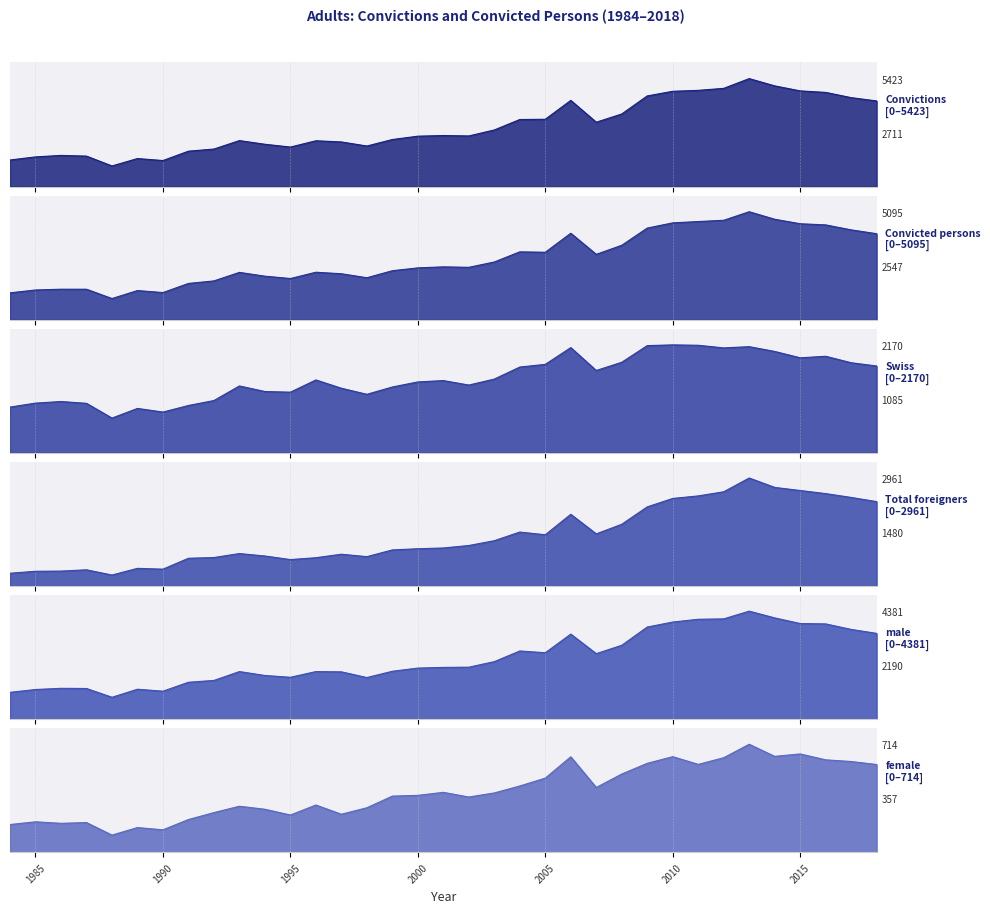

What are all the series names shown in the legend?

Convictions, Convicted persons, Swiss, Total foreigners, male, female